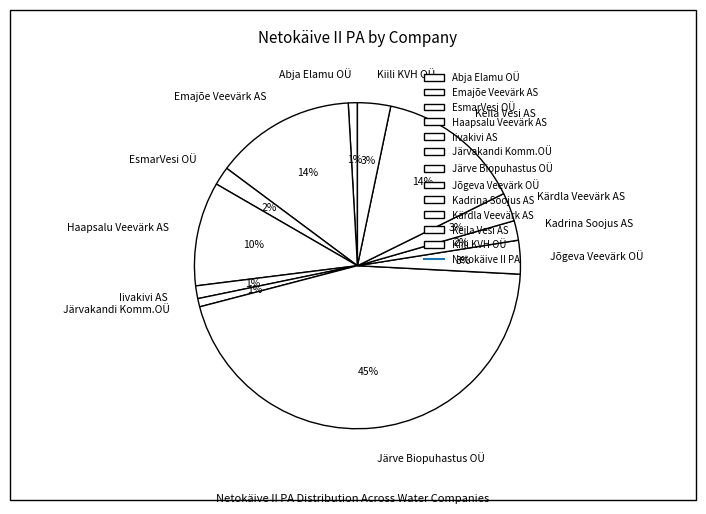

To the nearest percent, what percentage of the pie is Järvakandi Komm.OÜ?

1%